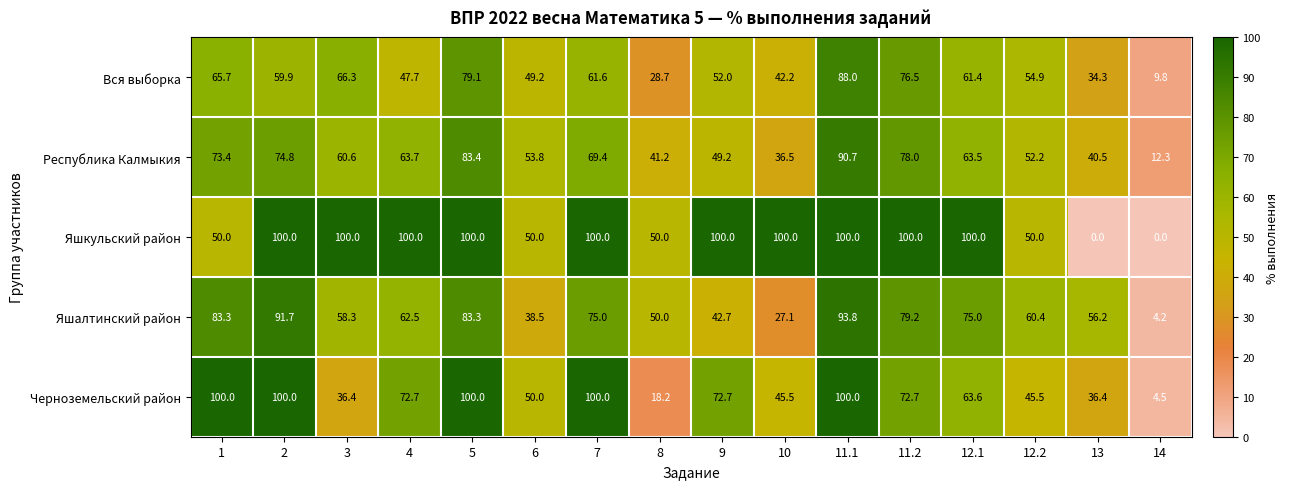

How many values in the Вся выборка series are below 59?

8